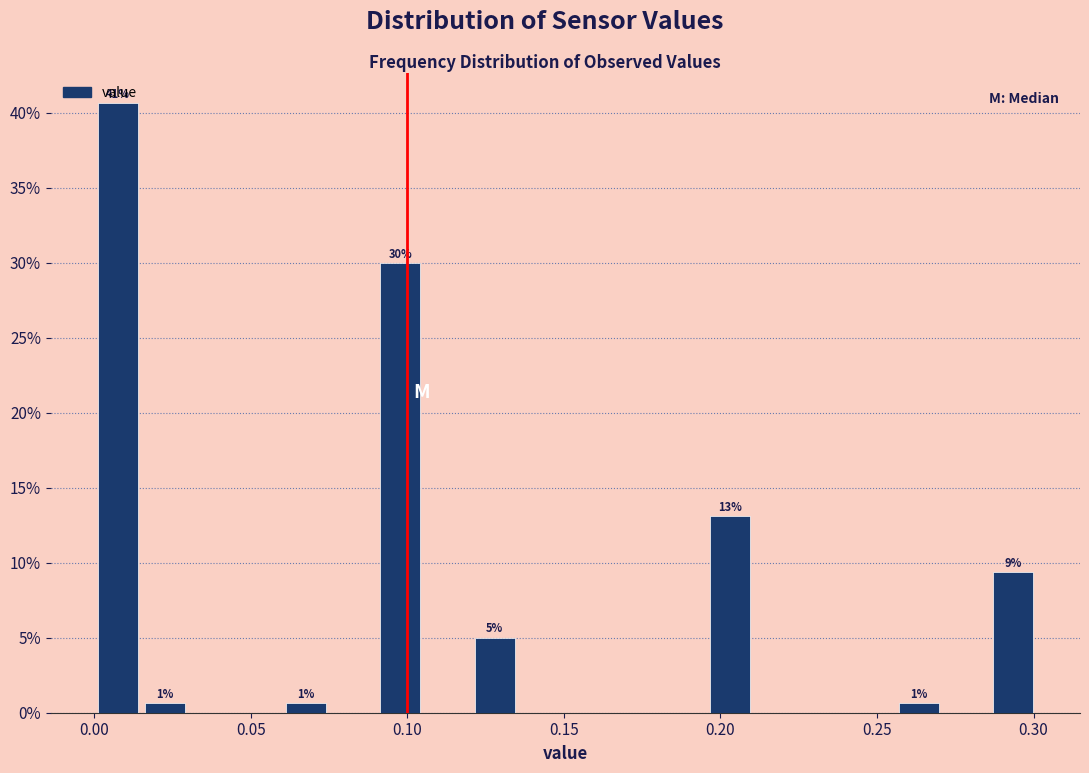

Read against the x-axis, roughly where is the centre of the tallest bar?

0.010